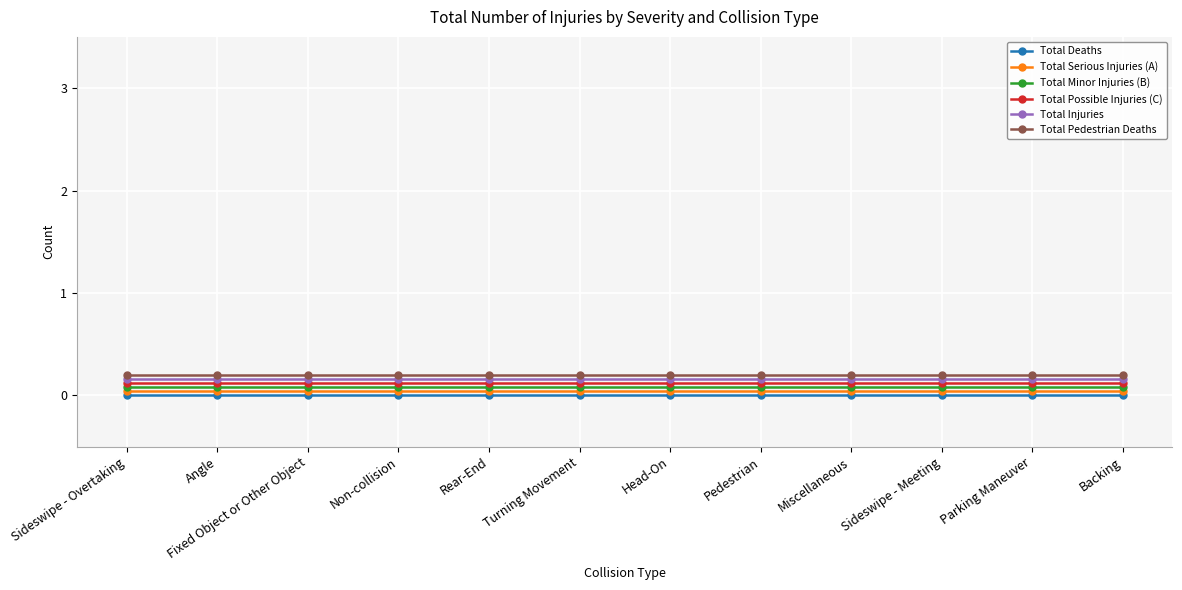

Rank the series by their maximum value, from lowest to highest.

Total Deaths, Total Serious Injuries (A), Total Minor Injuries (B), Total Possible Injuries (C), Total Injuries, Total Pedestrian Deaths